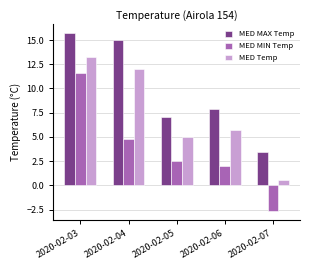

List the series in order of their peak value, highest first.

MED MAX Temp, MED Temp, MED MIN Temp